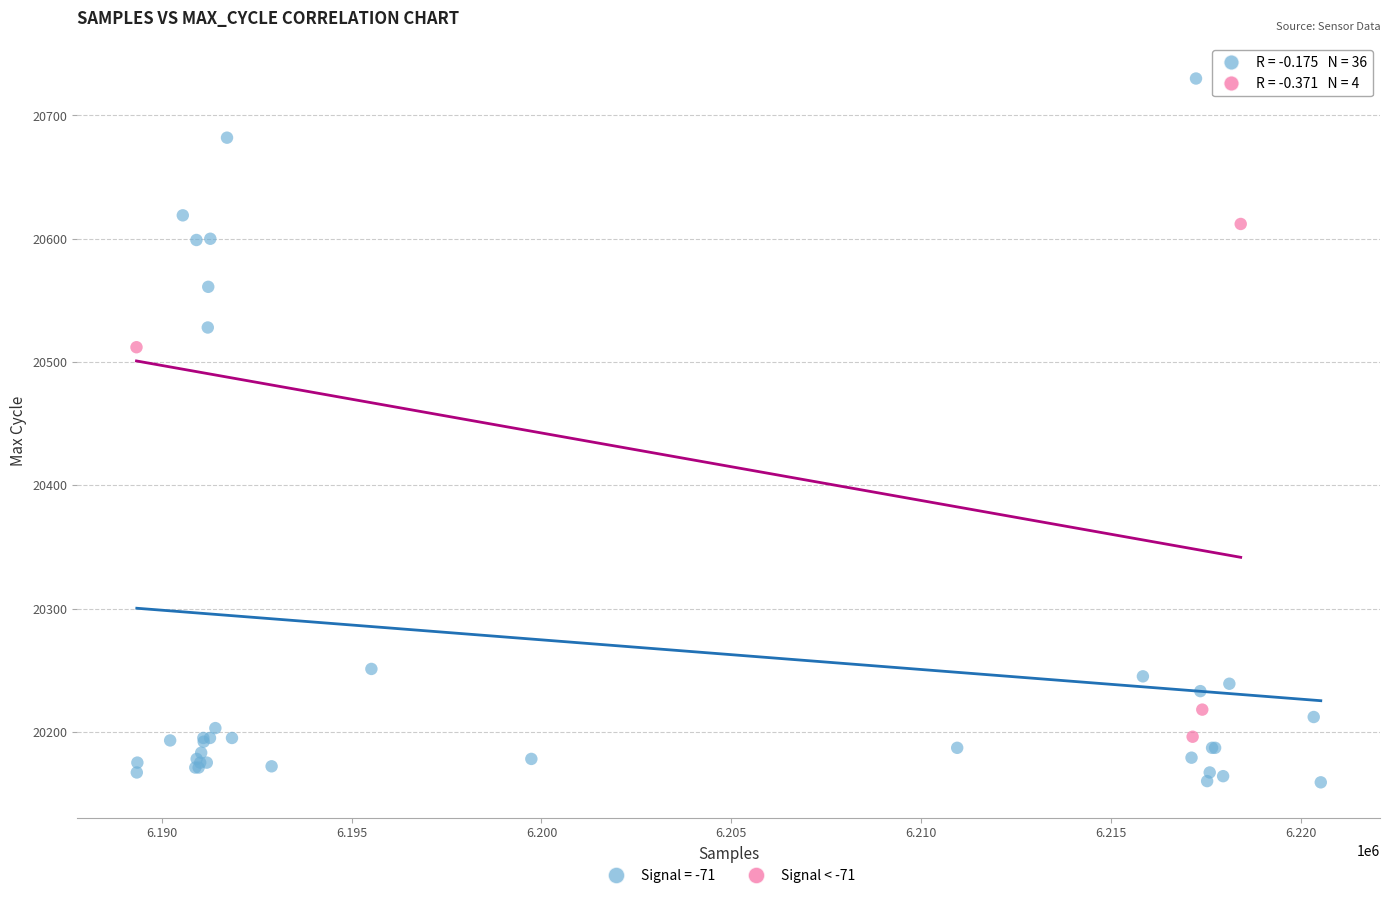

Which series reaches the maximum Y coordinate?

Signal = -71